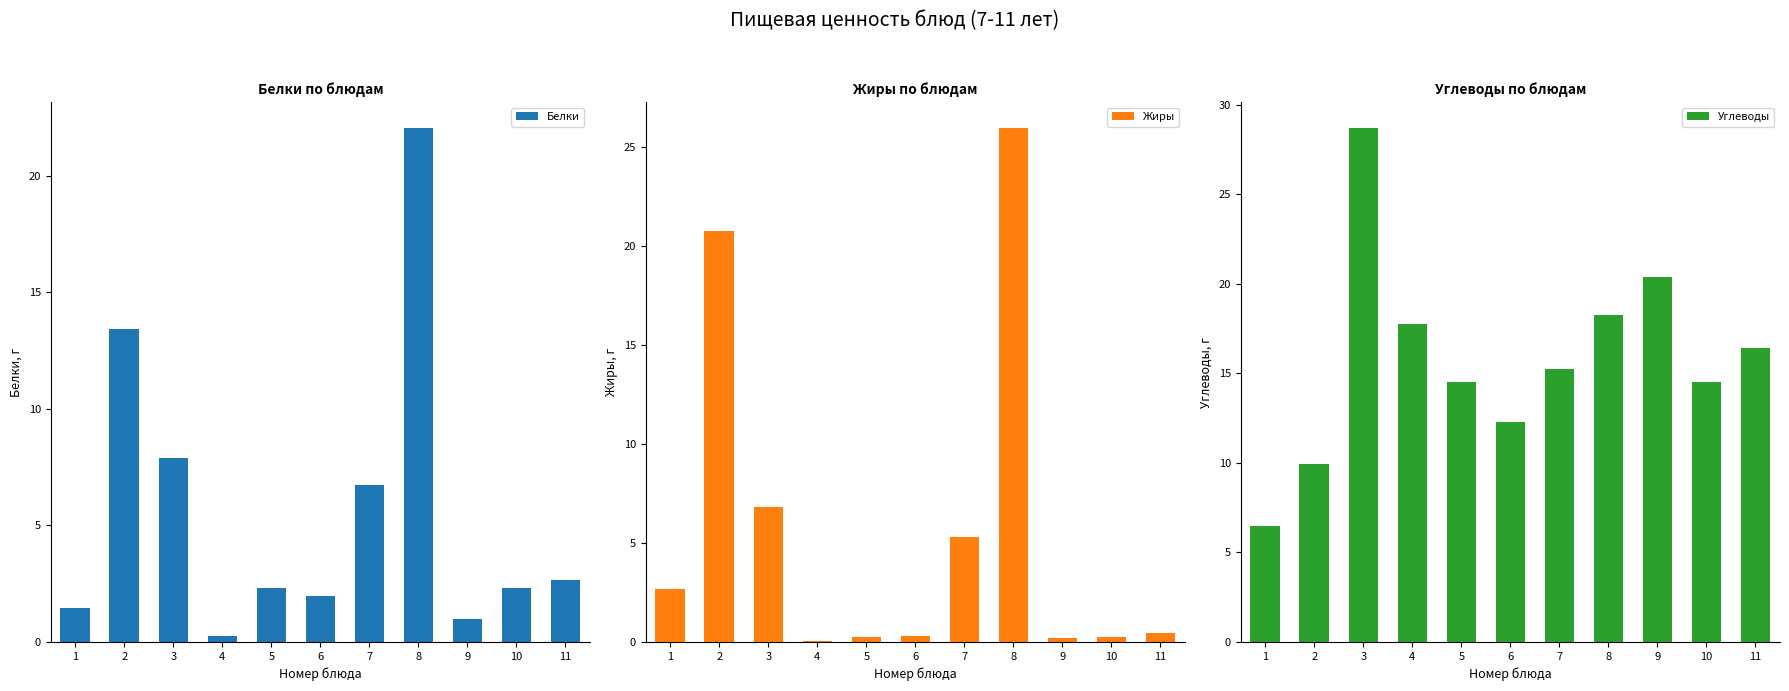

What is the difference between the maximum and minimum values in the Жиры series?

25.9